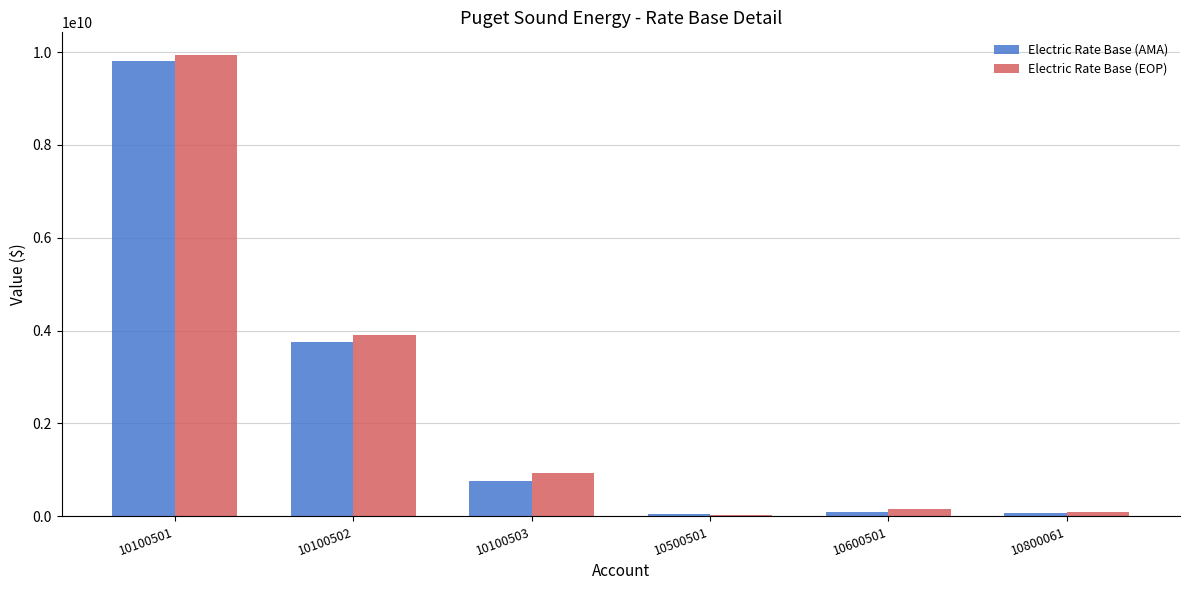

At how many categories does at least one series exceed 5311533073?

1